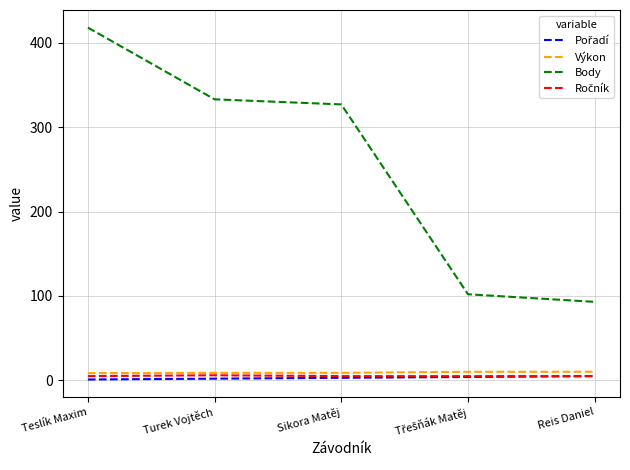

Which category has the highest value across all series?

Teslík Maxim